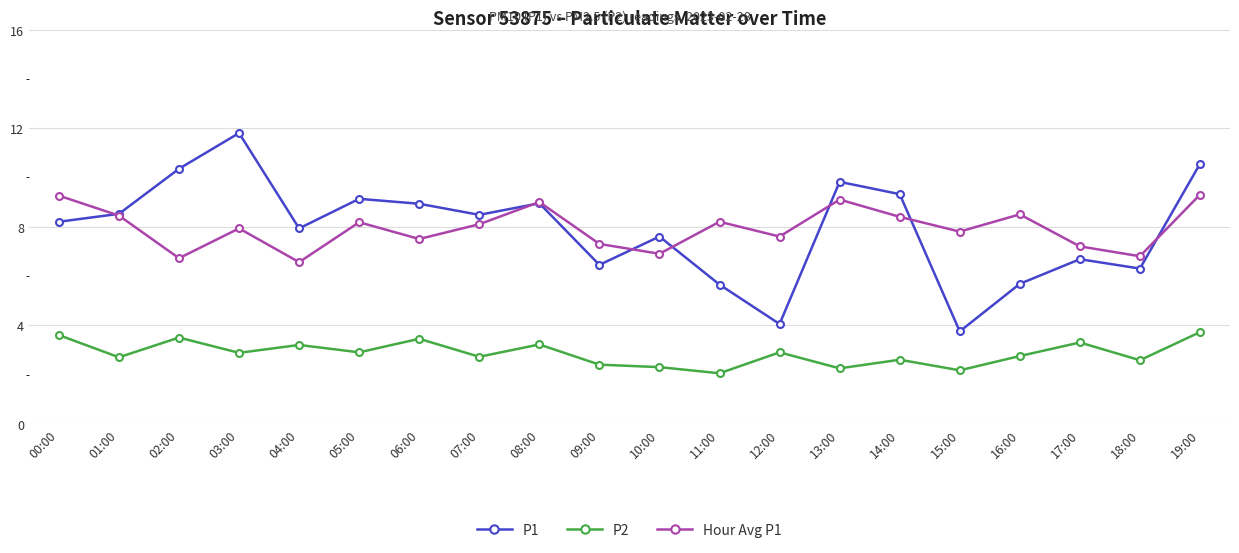

List the series in order of their peak value, lowest first.

P2, Hour Avg P1, P1